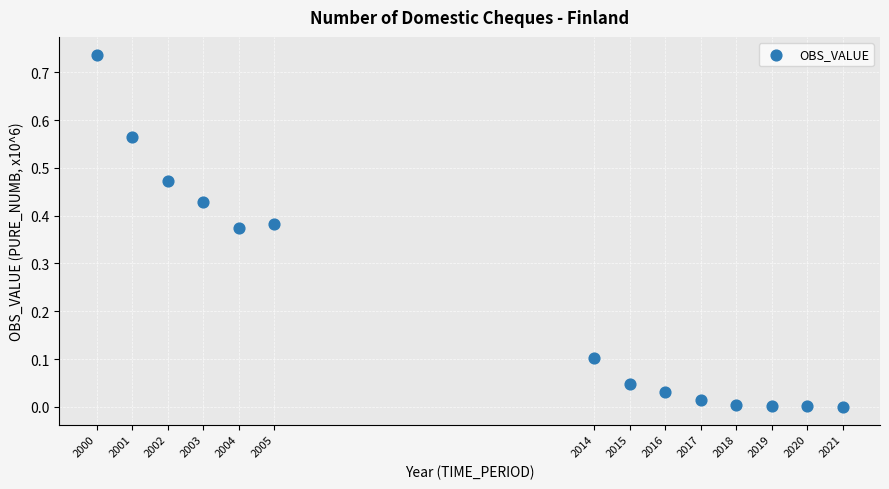

What is the range of X values (max minus min)?

21.0